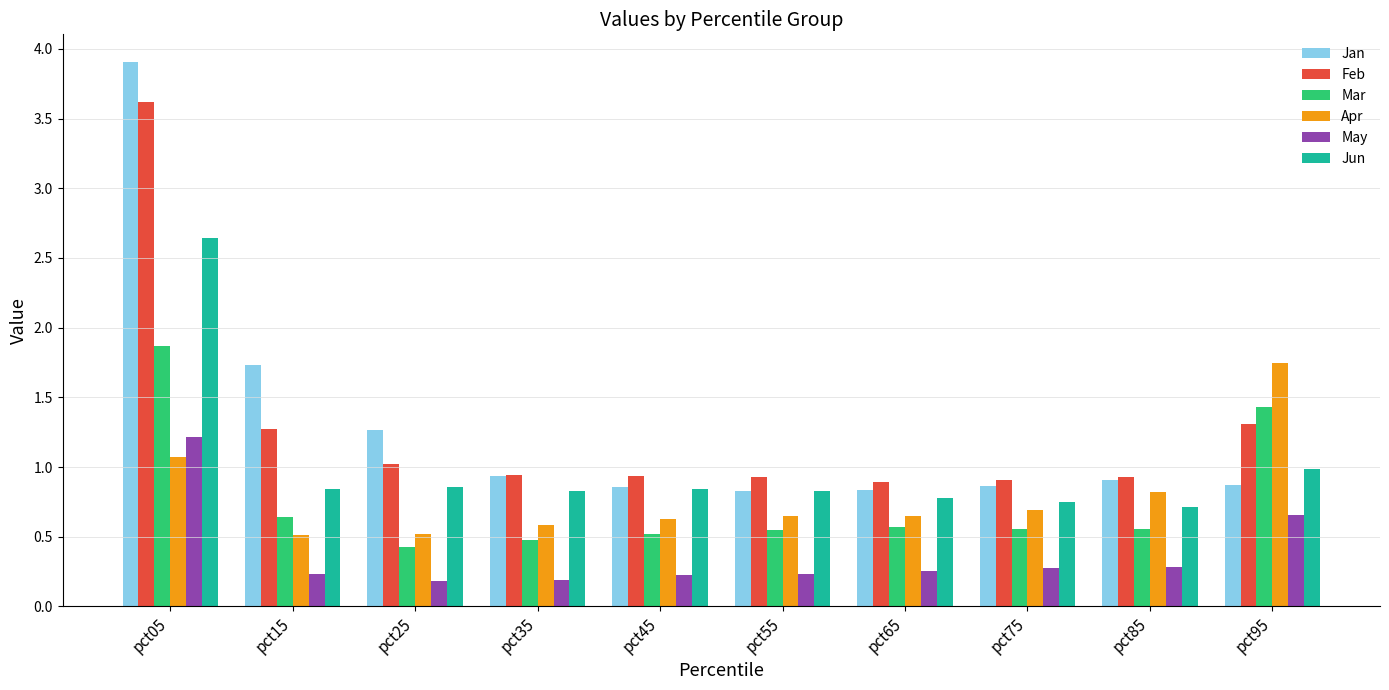

What is the minimum value shown in the chart?

0.2